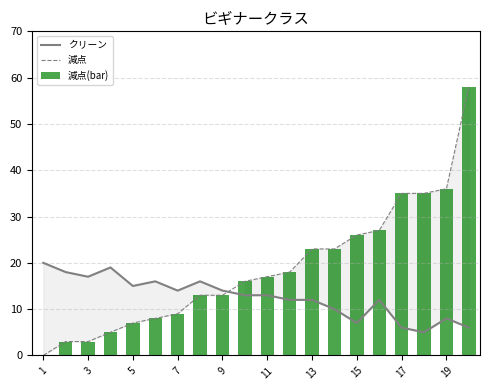

How many intersections are there between クリーン and 減点?

1